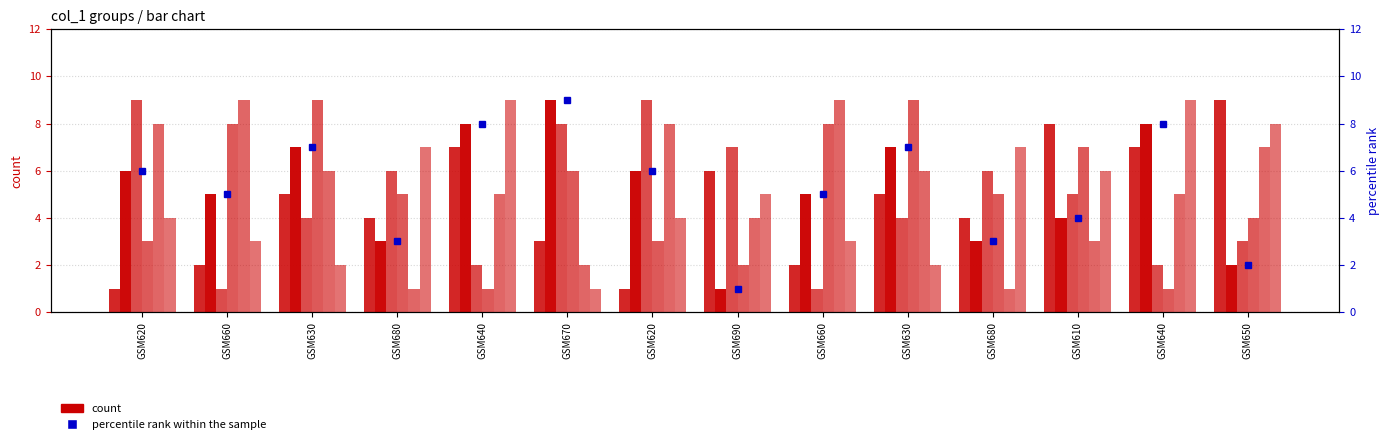

What is the maximum value for percentile rank within the sample?

9